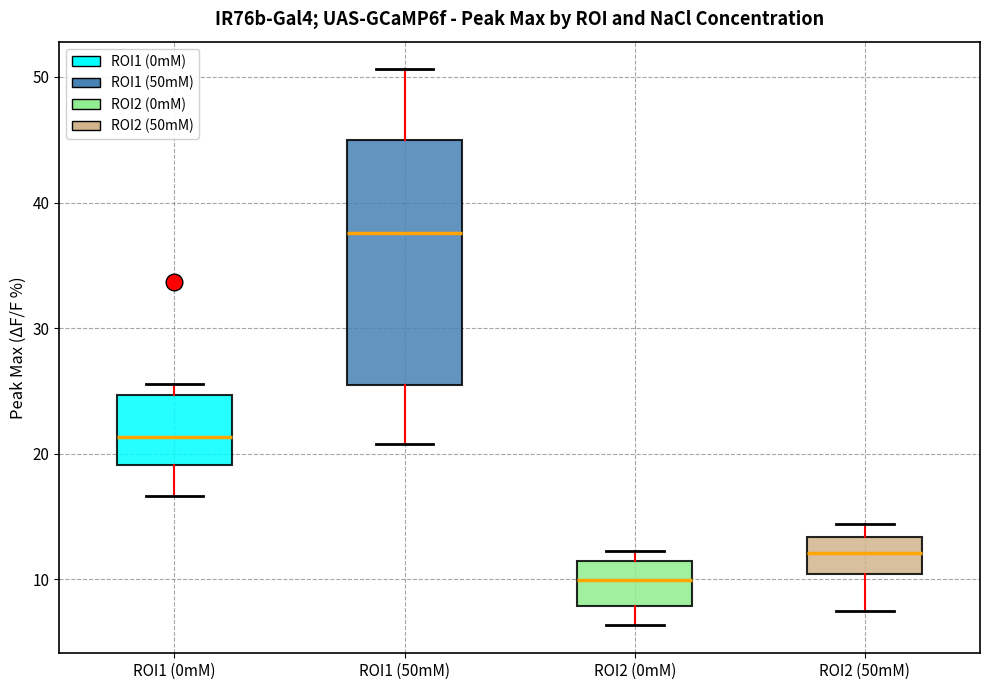

Reading left to right, read every box against the y-axis: the position of its median line, the range the box covers, and the ends of its whiskers. The values are not printed on the chart, so give them approximately, as read against the axis.

ROI1 (0mM): median 21, box 19 to 25, whiskers 17 to 26
ROI1 (50mM): median 38, box 25 to 45, whiskers 21 to 51
ROI2 (0mM): median 10, box 8 to 11, whiskers 6 to 12
ROI2 (50mM): median 12, box 10 to 13, whiskers 7 to 14